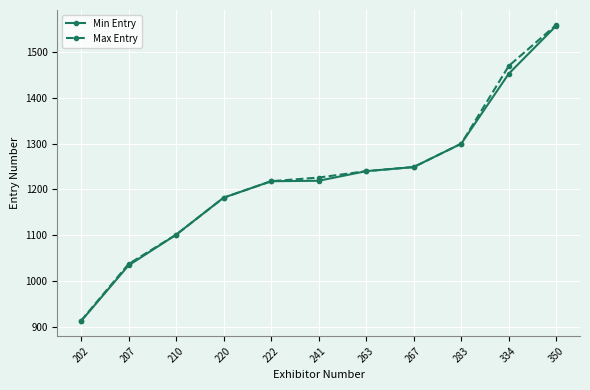

What are all the series names shown in the legend?

Min Entry, Max Entry